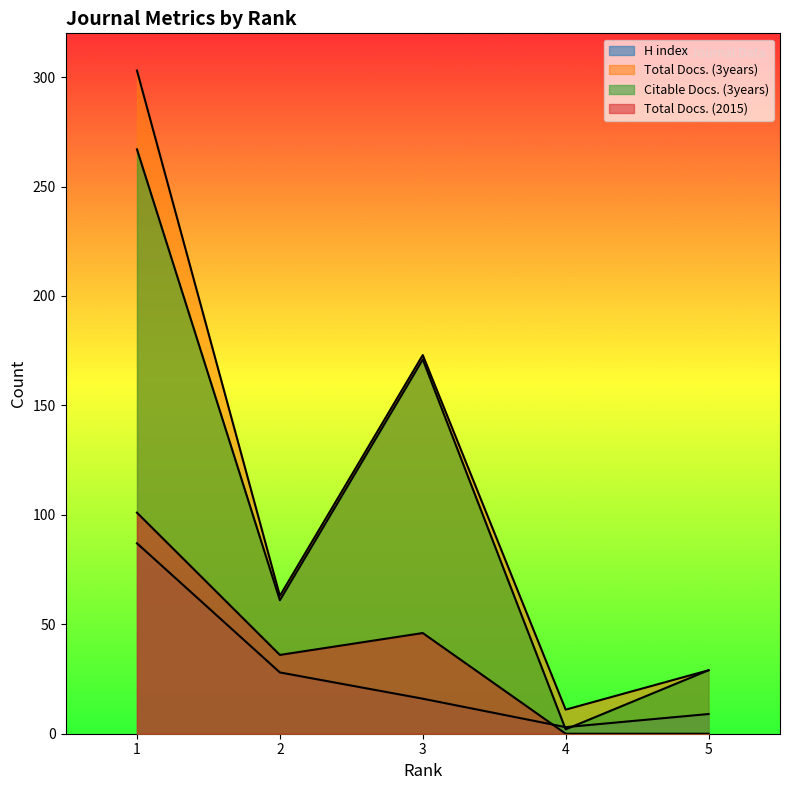

Reading left to right, transcribe all the data shown in this chart.

H index: 1=87	2=28	3=16	4=3	5=9
Total Docs. (3years): 1=303	2=63	3=173	4=11	5=29
Citable Docs. (3years): 1=267	2=61	3=171	4=2	5=29
Total Docs. (2015): 1=101	2=36	3=46	4=0	5=0